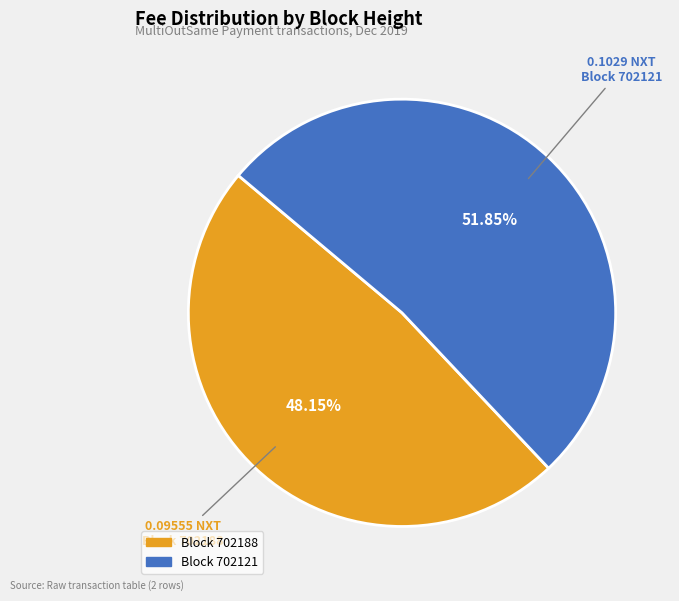

Does any single category account for the majority?

Yes